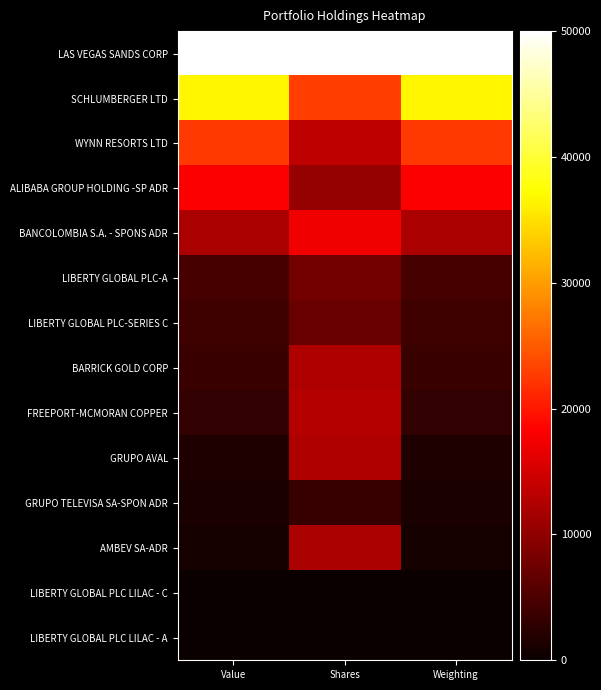

Reading left to right, transcribe all the data shown in this chart.

LAS VEGAS SANDS CORP: Value=50000.0	Shares=50000.0	Weighting=50000.0
SCHLUMBERGER LTD: Value=36673.4	Shares=22938.9	Weighting=36672.9
WYNN RESORTS LTD: Value=22634.2	Shares=13480.8	Weighting=22633.7
ALIBABA GROUP HOLDING -SP ADR: Value=18123.3	Shares=10497.6	Weighting=18123.3
BANCOLOMBIA S.A. - SPONS ADR: Value=11999.4	Shares=17306.5	Weighting=11999.5
LIBERTY GLOBAL PLC-A: Value=4671.2	Shares=7998.1	Weighting=4672.1
LIBERTY GLOBAL PLC-SERIES C: Value=4036.1	Shares=7109.6	Weighting=4036.8
BARRICK GOLD CORP: Value=3589.0	Shares=12432.6	Weighting=3589.4
FREEPORT-MCMORAN COPPER: Value=3000.7	Shares=12836.1	Weighting=3001.5
GRUPO AVAL: Value=1609.2	Shares=12429.9	Weighting=1610.2
GRUPO TELEVISA SA-SPON ADR: Value=1269.1	Shares=3320.7	Weighting=1270.5
AMBEV SA-ADR: Value=819.7	Shares=11950.2	Weighting=819.8
LIBERTY GLOBAL PLC LILAC - C: Value=48.4	Shares=155.1	Weighting=49.0
LIBERTY GLOBAL PLC LILAC - A: Value=0.0	Shares=0.0	Weighting=0.0